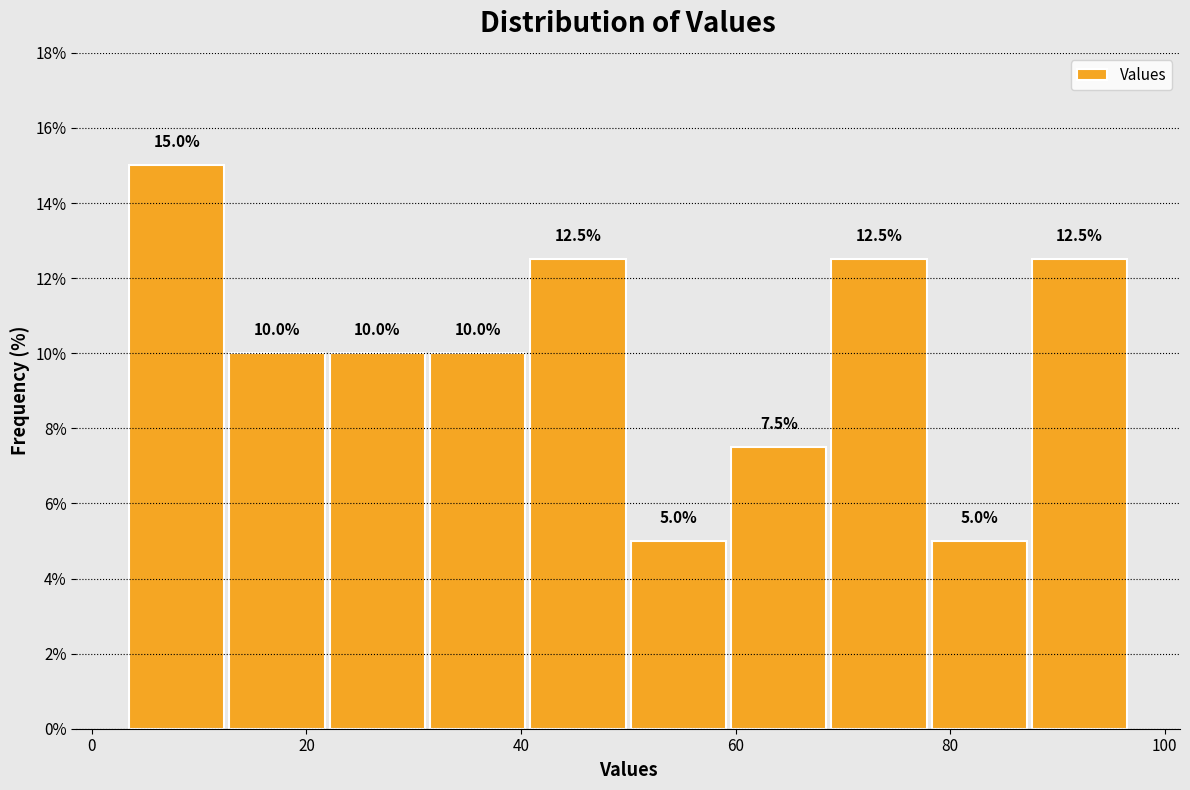

Reading left to right, list every bar in this chart as the range it spans on the x-axis followed by its height. The bar edges are not printed on the chart, so give them approximately, as read against the axis.

4 to 12: 15.0
12 to 22: 10.0
22 to 32: 10.0
32 to 40: 10.0
40 to 50: 12.5
50 to 60: 5.0
60 to 68: 7.5
68 to 78: 12.5
78 to 88: 5.0
88 to 96: 12.5